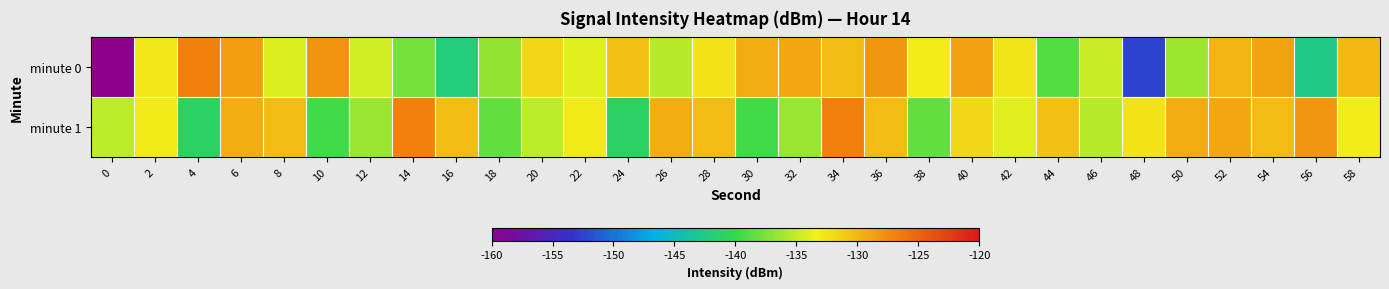

Which series has the largest range (max minus min)?

minute 0